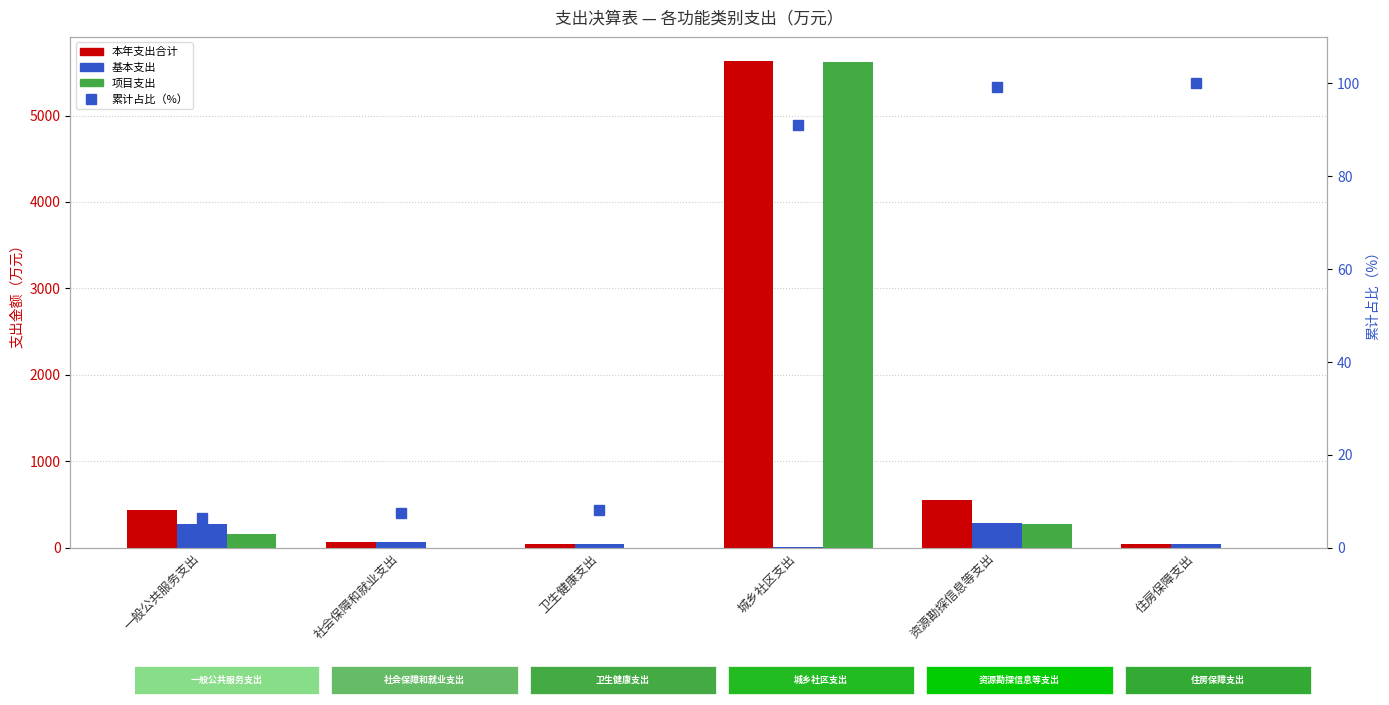

Read the 累计占比（%） value at 一般公共服务支出.

6.5